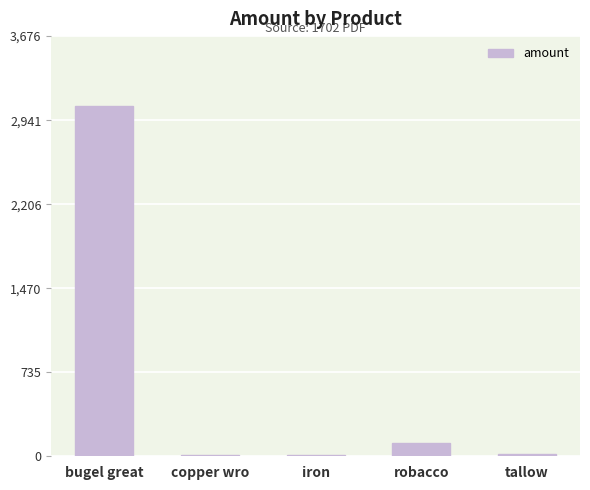

What is the sum of the values at tallow and copper wro?

23